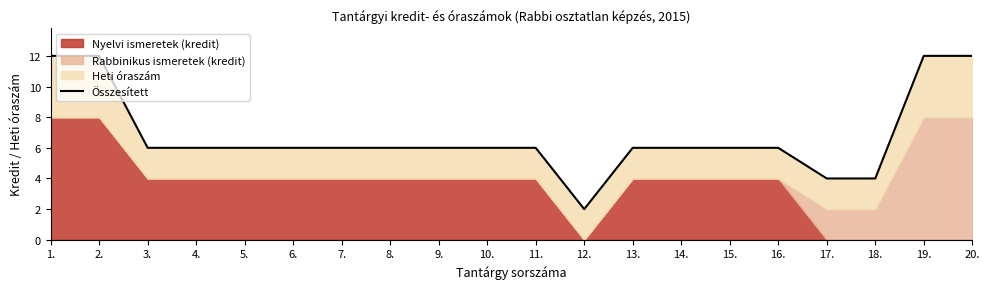

How many interior local valleys (lower than both neighbors) does the data have?

1